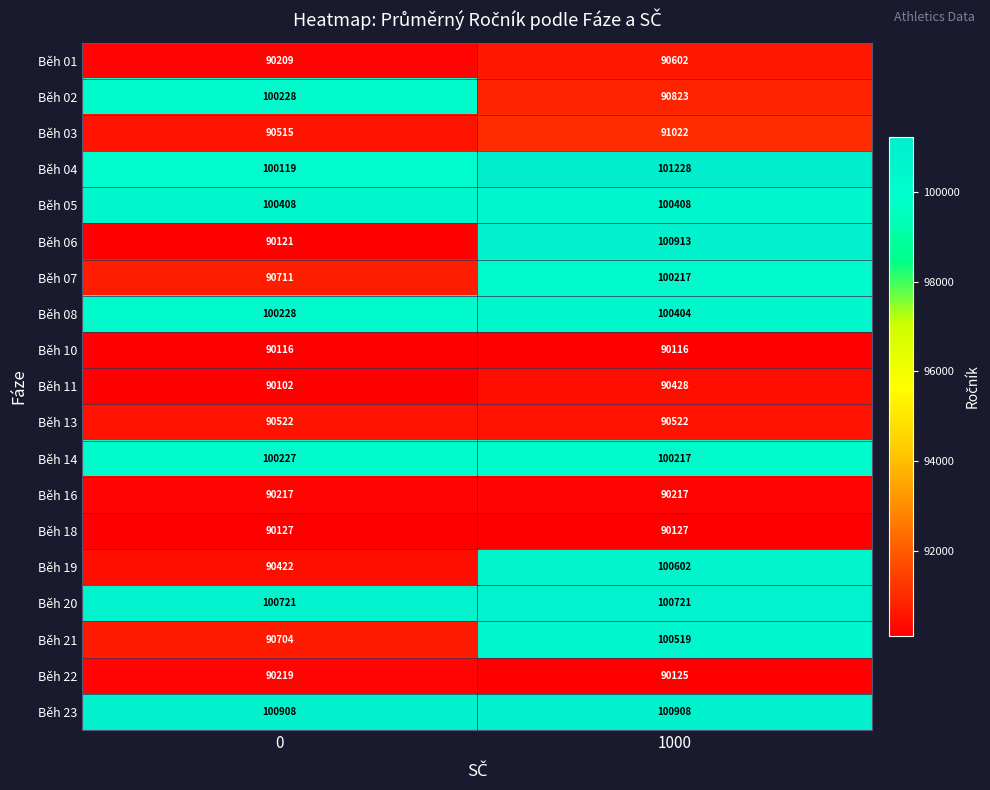

How many series are shown in this chart?

19